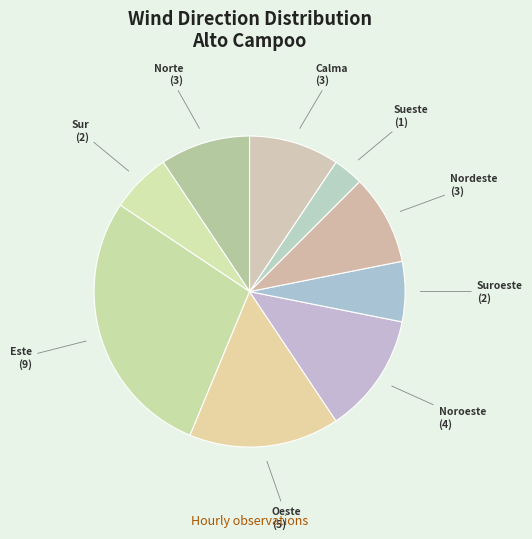

Is the sum of Nordeste and Oeste greater than half?

No